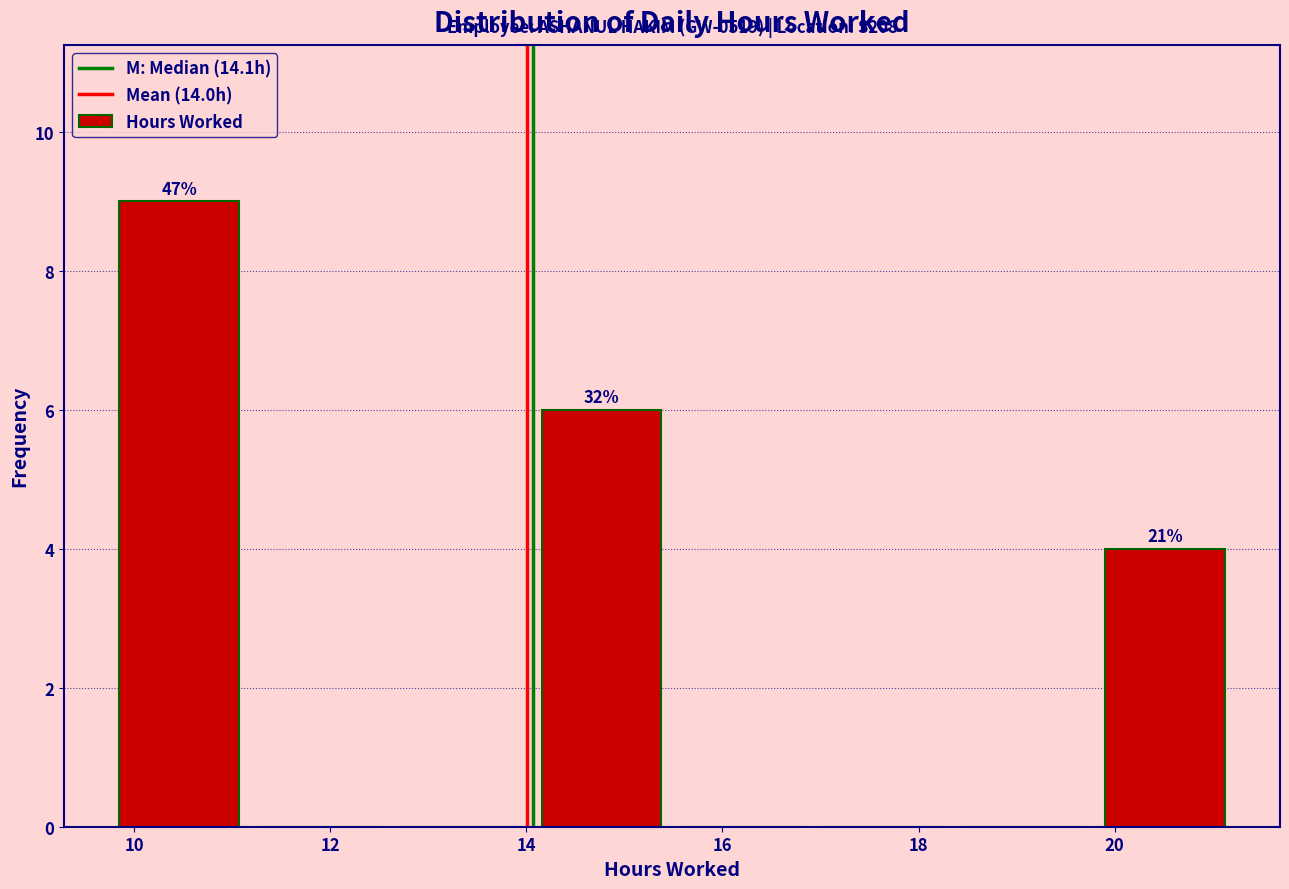

Over which range of the x-axis is the bar tallest?

9.8 to 11.2